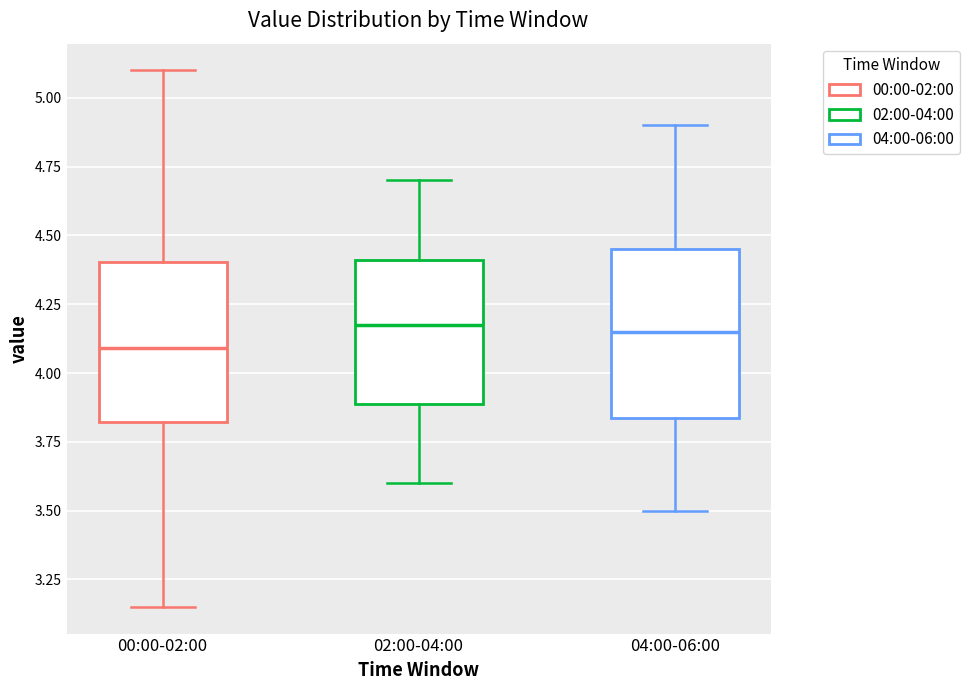

Which box's median line is the lowest?

00:00-02:00